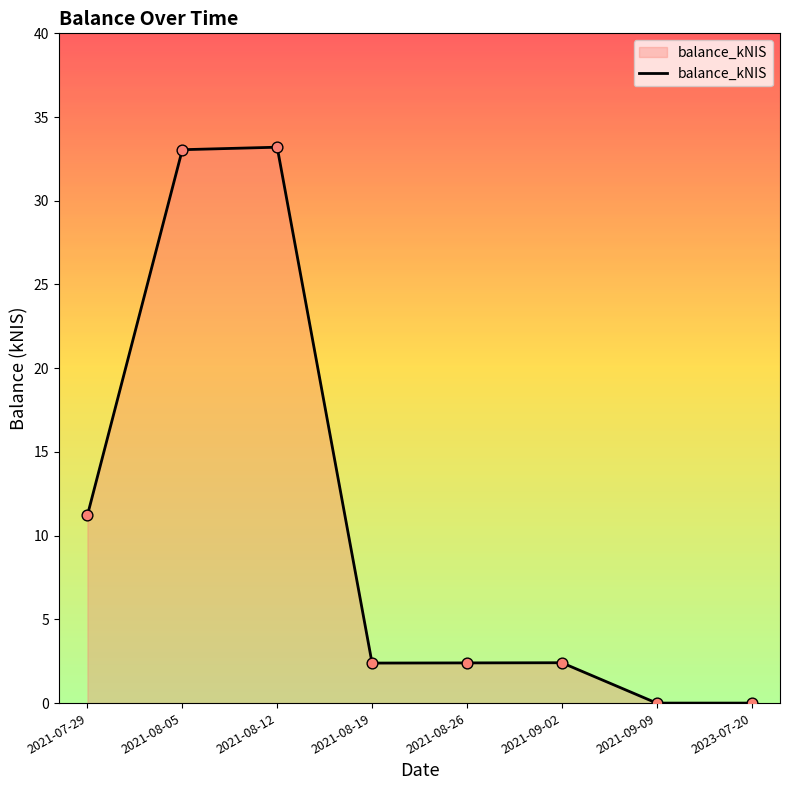

What is the change in value from 2021-08-26 to 2023-07-20?

-2.4